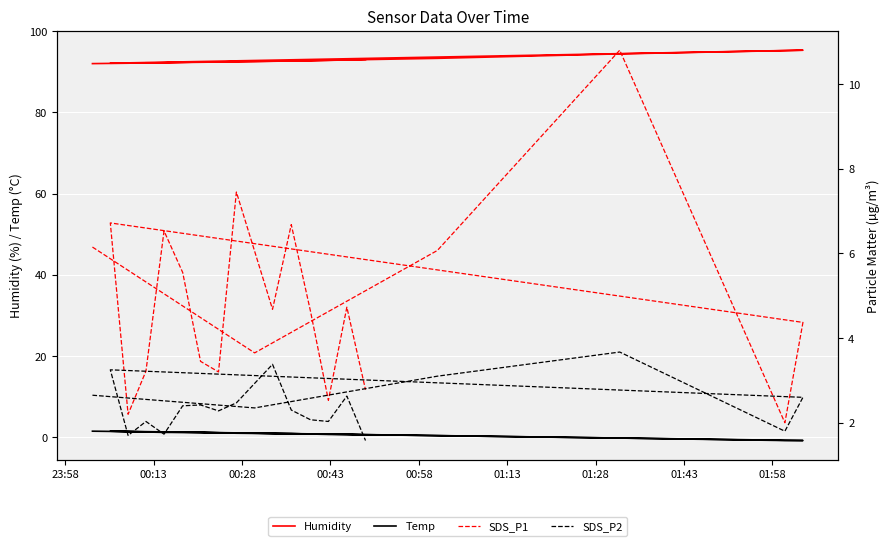

Reading left to right, list all the values displayed in this chart.

Humidity: 92.0	92.5	93.3	94.4	95.2	95.3	92.1	92.1	92.2	92.2	92.3	92.4	92.4	92.5	92.6	92.7	92.7	92.8	92.9	93.0
Temp: 1.5	1.0	0.4	-0.2	-0.8	-0.8	1.5	1.4	1.3	1.2	1.2	1.2	1.1	1.0	0.9	0.9	0.8	0.7	0.7	0.6
SDS_P1: 6.2	3.6	6.1	10.8	2.0	4.4	6.7	2.2	3.2	6.5	5.5	3.5	3.2	7.5	4.7	6.7	4.6	2.5	4.7	2.8
SDS_P2: 2.6	2.4	3.1	3.7	1.8	2.6	3.2	1.7	2.0	1.7	2.4	2.4	2.3	2.5	3.4	2.3	2.1	2.0	2.6	1.6